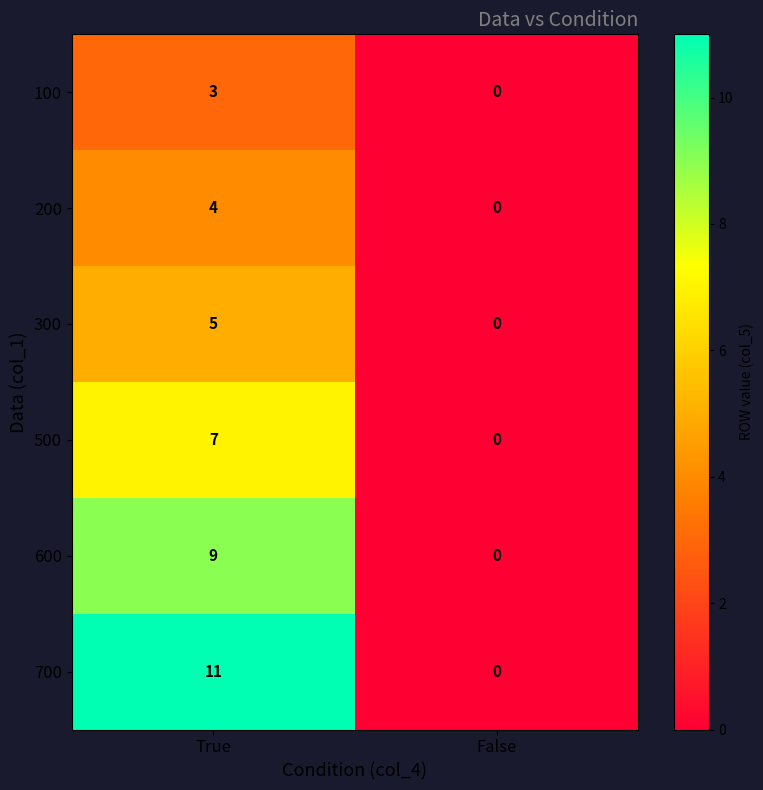

Is it true that 200 equals 0 at False?

True